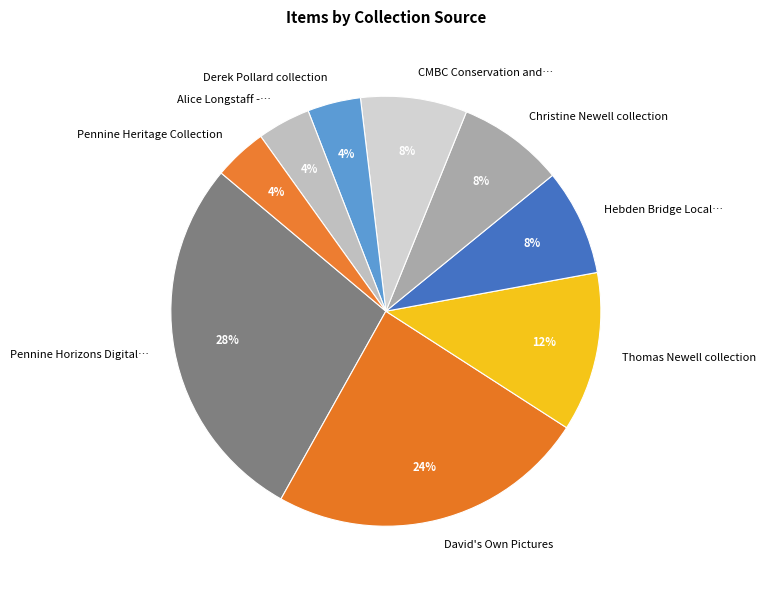

Which has a higher value, Pennine Horizons Digital… or David's Own Pictures?

Pennine Horizons Digital…